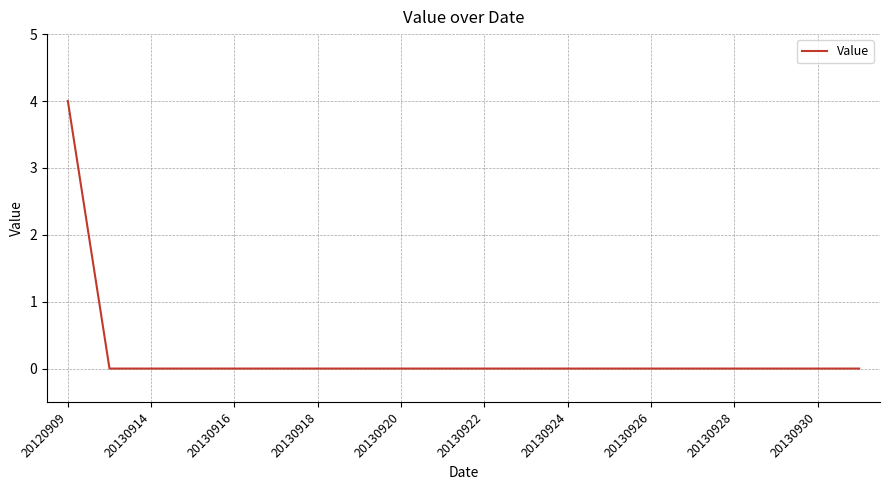

Is this an area chart (filled region under the line)?

No